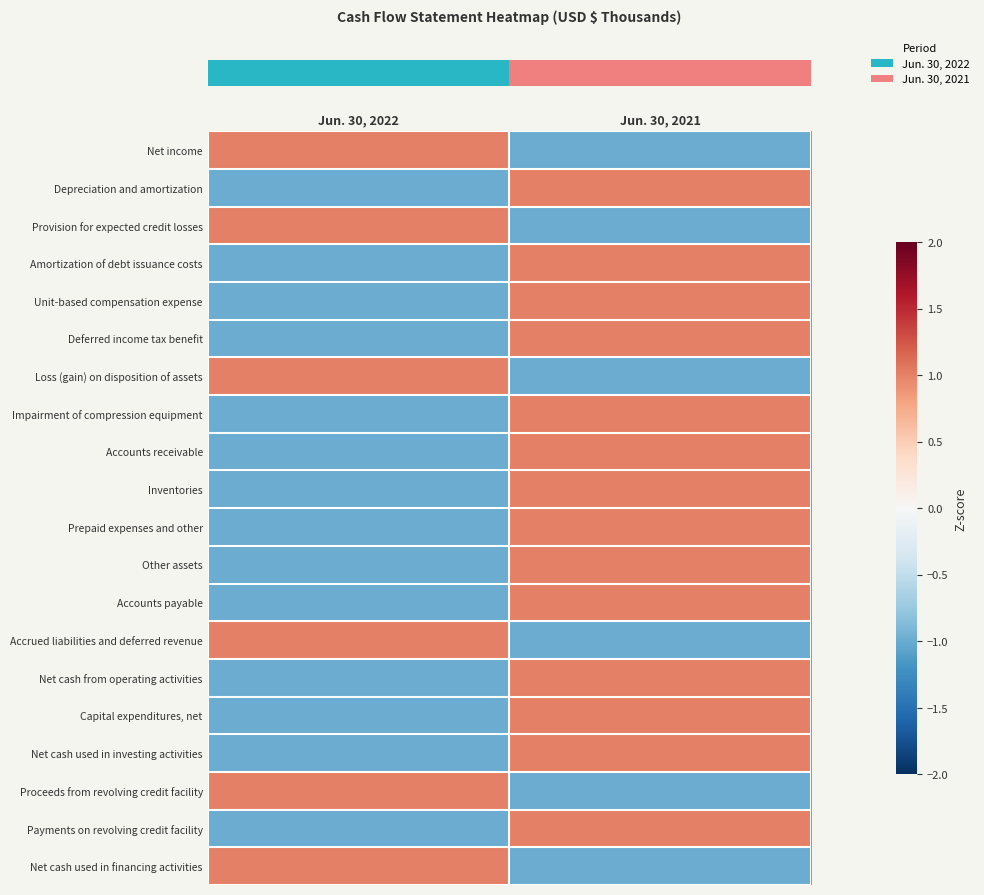

At which category does the chart reach its minimum across all series?

Jun. 30, 2021